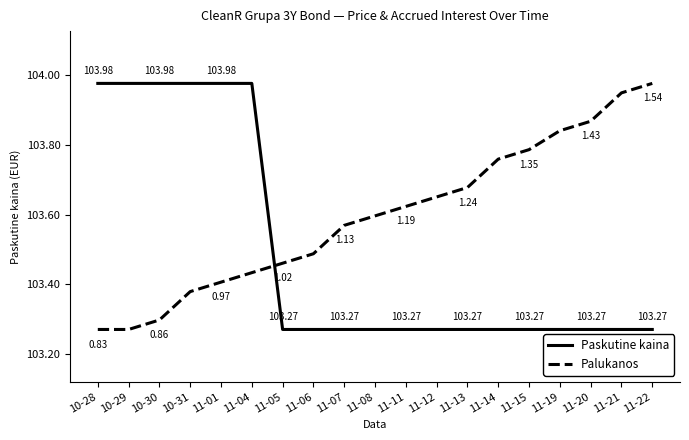

Rank the series by their average value, from highest to lowest.

Palukanos, Paskutine kaina